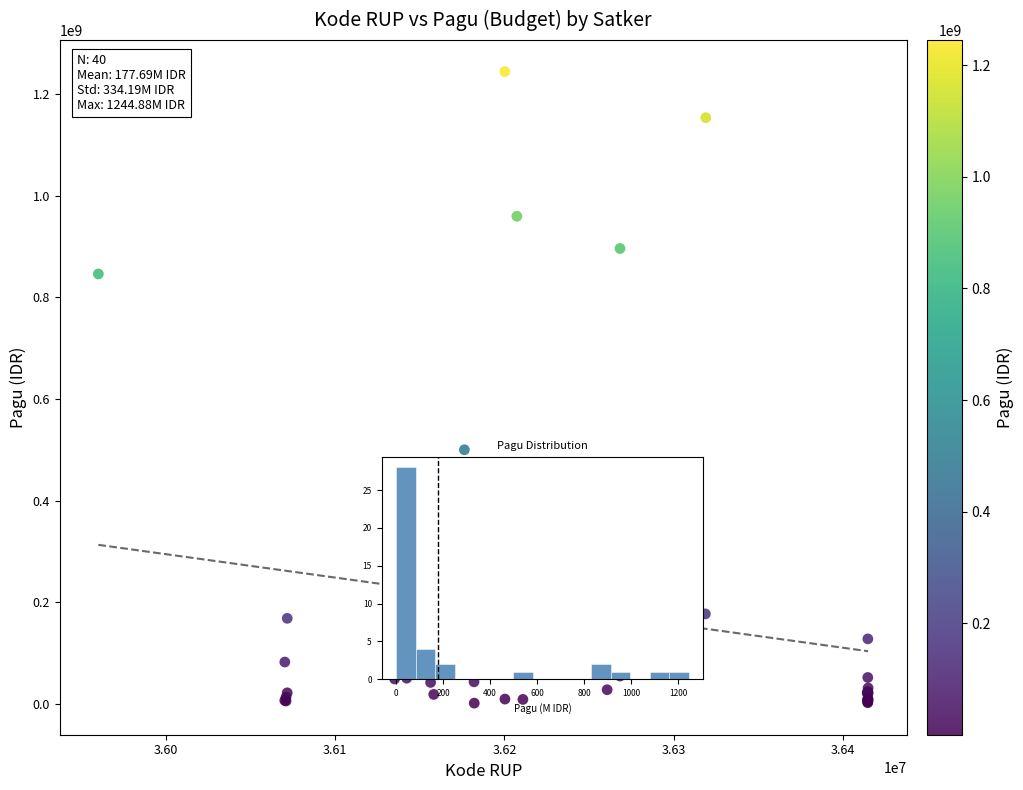

What Y value in the scatter plot is closest to 622840000?

499932000